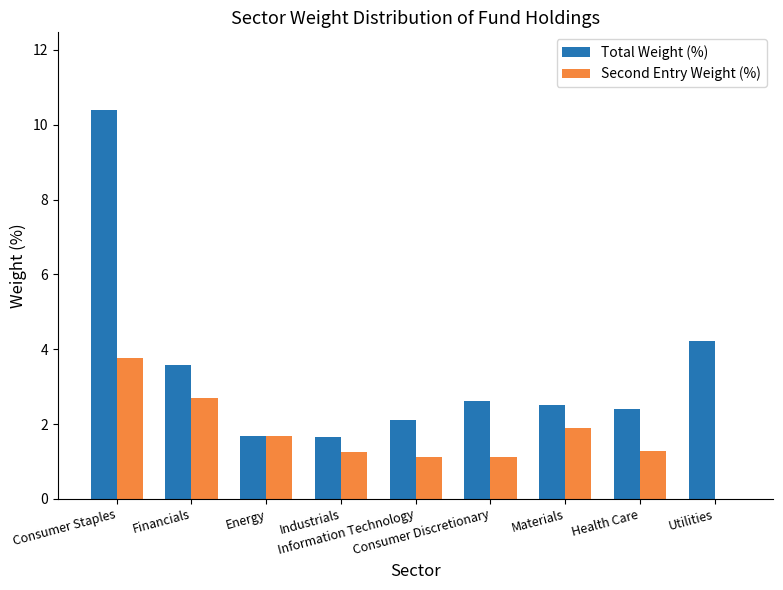

What is the greatest value displayed?

10.4